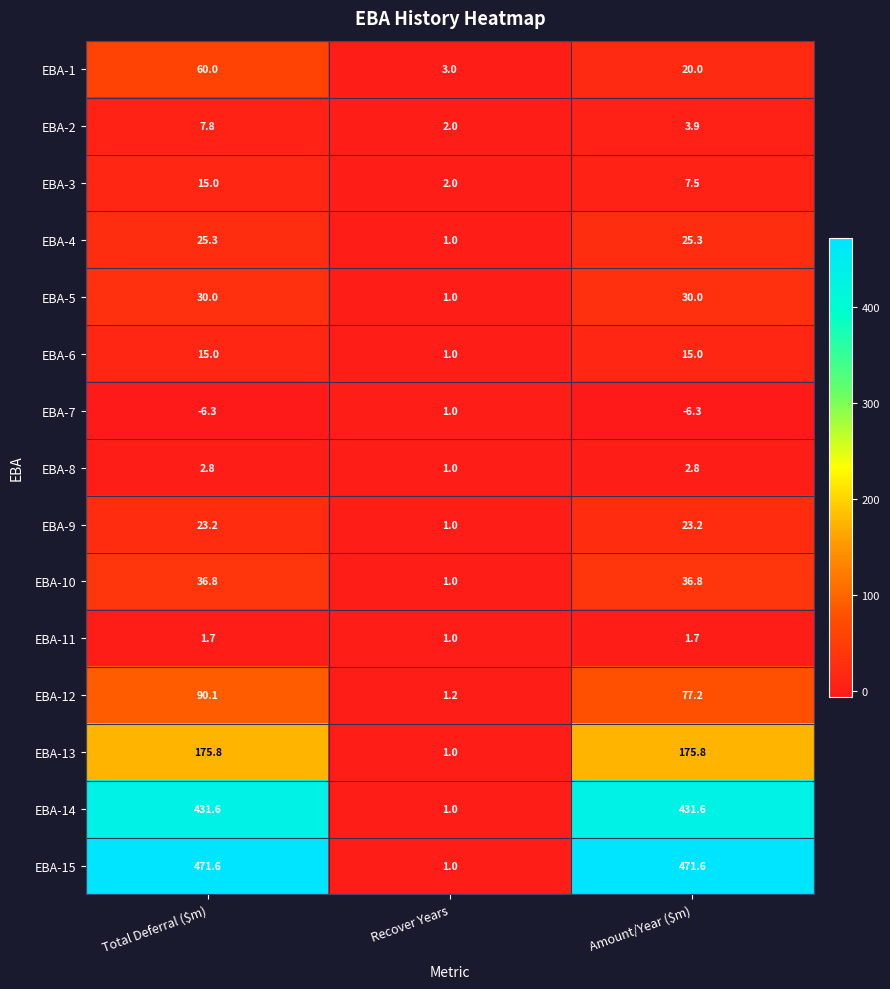

Is it true that EBA-4 equals 1.0 at Recover Years?

True